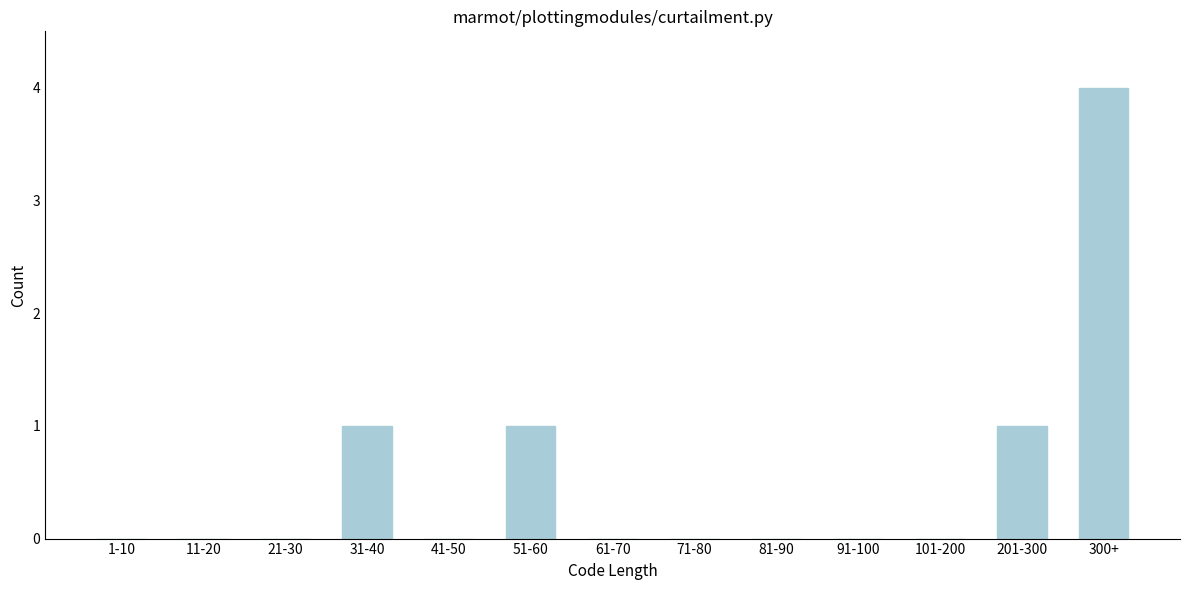

Reading left to right, list all the values displayed in this chart.

1-10=0	11-20=0	21-30=0	31-40=1	41-50=0	51-60=1	61-70=0	71-80=0	81-90=0	91-100=0	101-200=0	201-300=1	300+=4